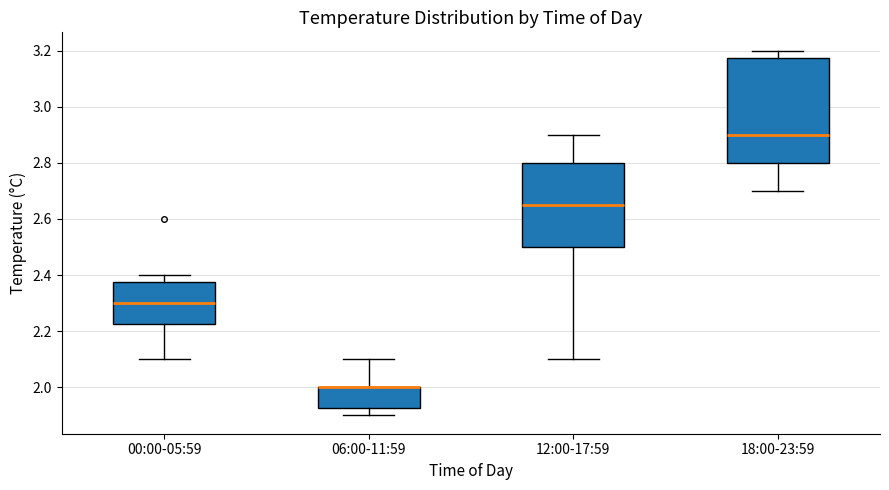

Where is the lower edge of the box for 18:00-23:59 on the y-axis? The values are not printed on the chart, so give them approximately, as read against the axis.

2.80